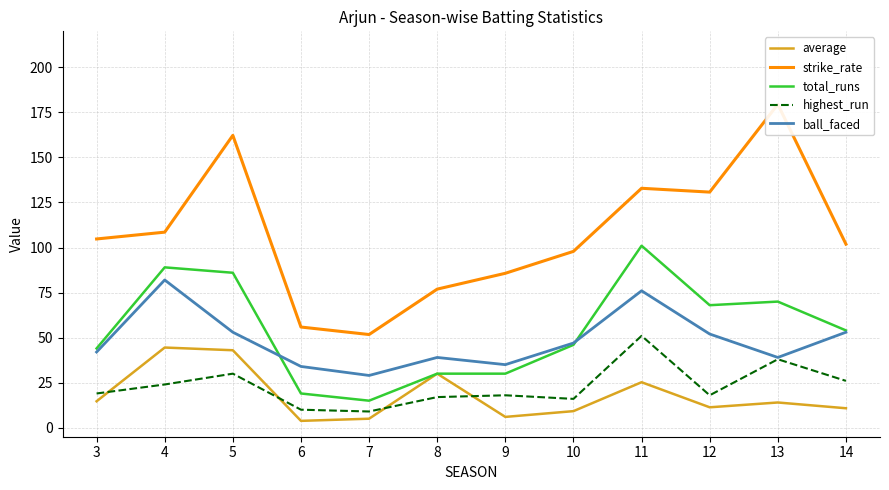

True or false: highest_run has more than 1 interior local peaks.

True